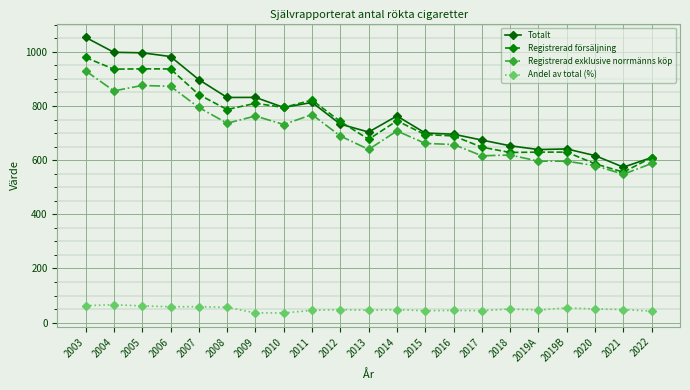

At which category does the chart reach its peak across all series?

2003